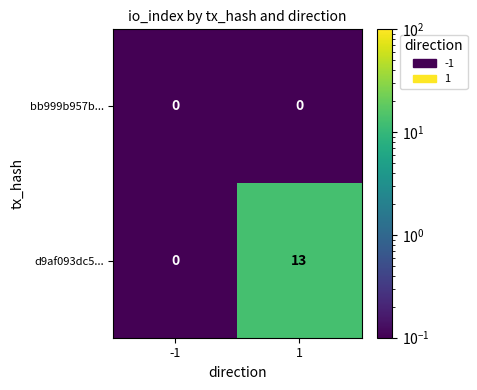

Count the number of categories in the chart.

2